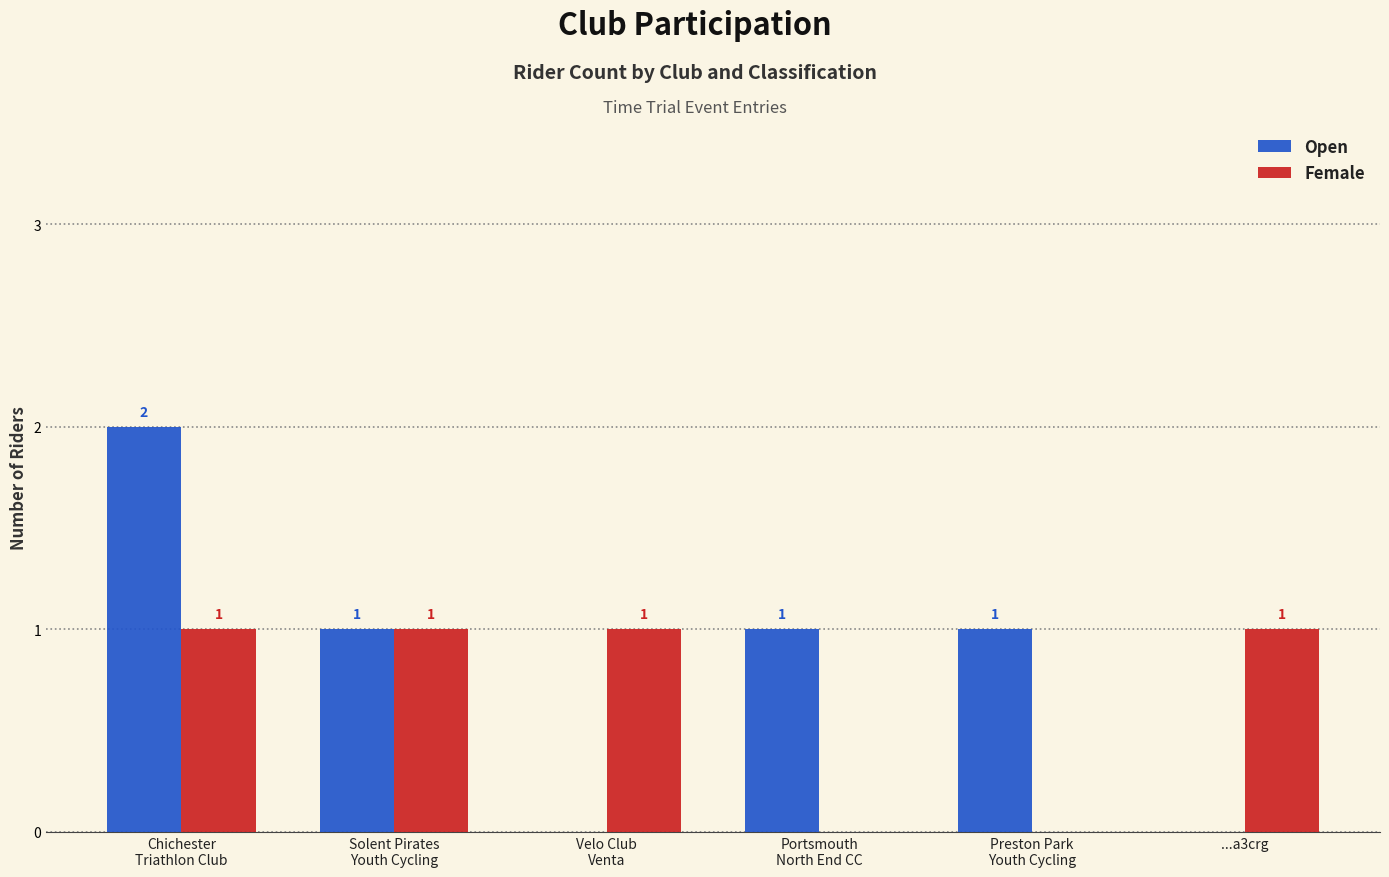

Which series has the largest total across all categories?

Open